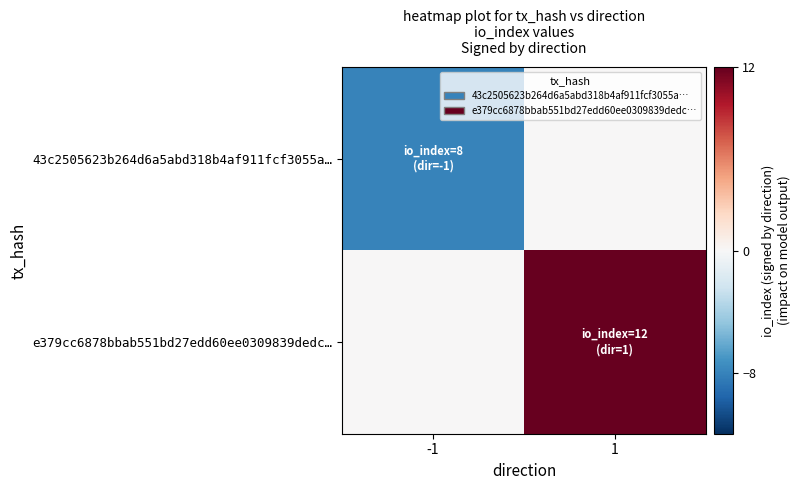

Which has a higher value, 1 or -1?

1